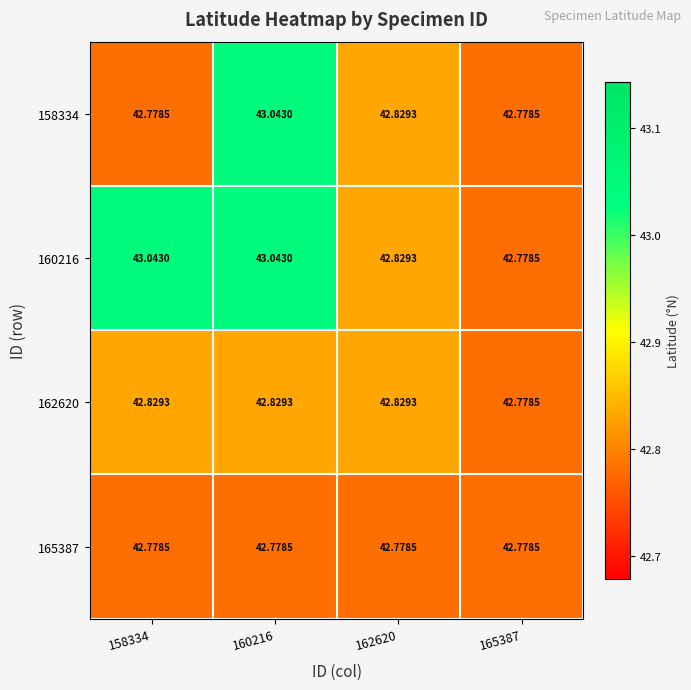

Is the value of 158334 at 160216 greater than the value of 165387 at 162620?

Yes